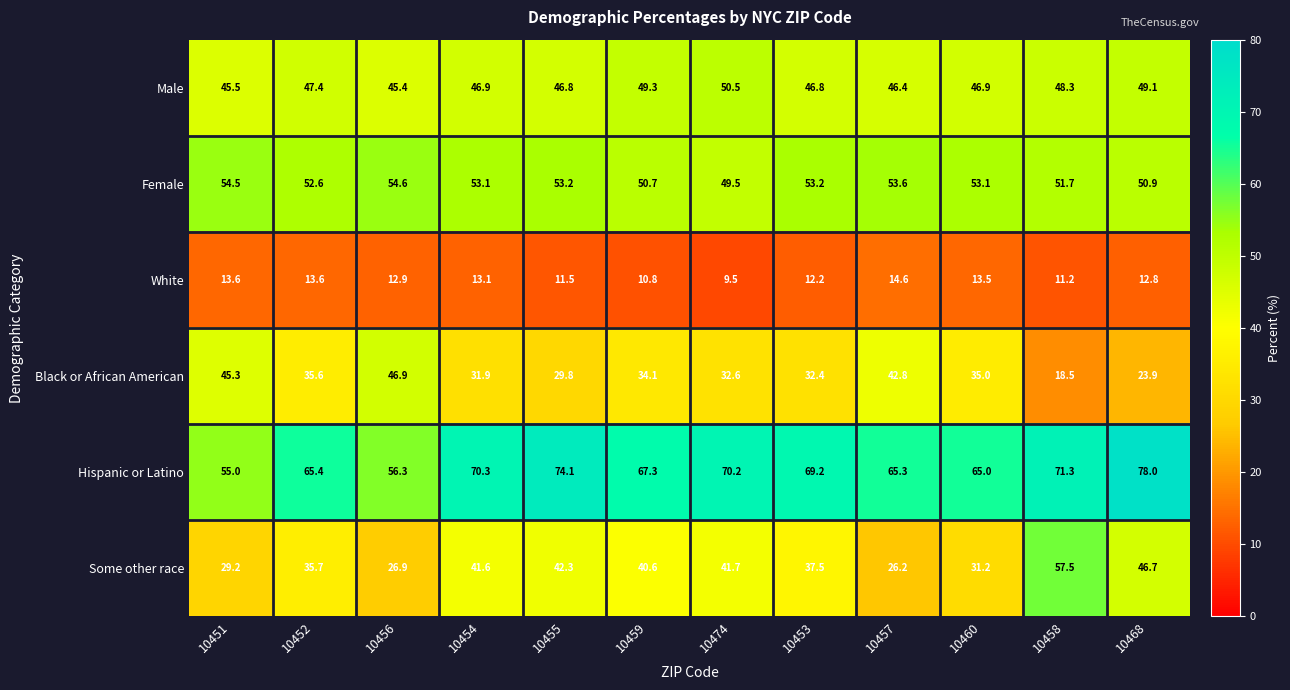

Rank the series by their maximum value, from highest to lowest.

Hispanic or Latino, Some other race, Female, Male, Black or African American, White